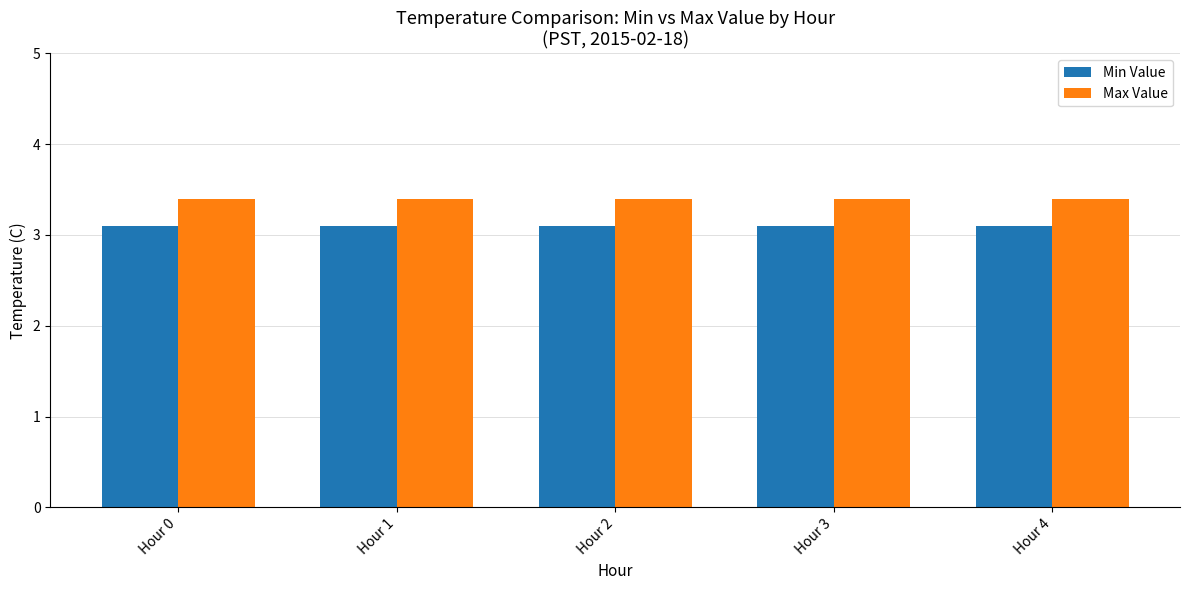

What is the total value across all series at Hour 2?

6.5